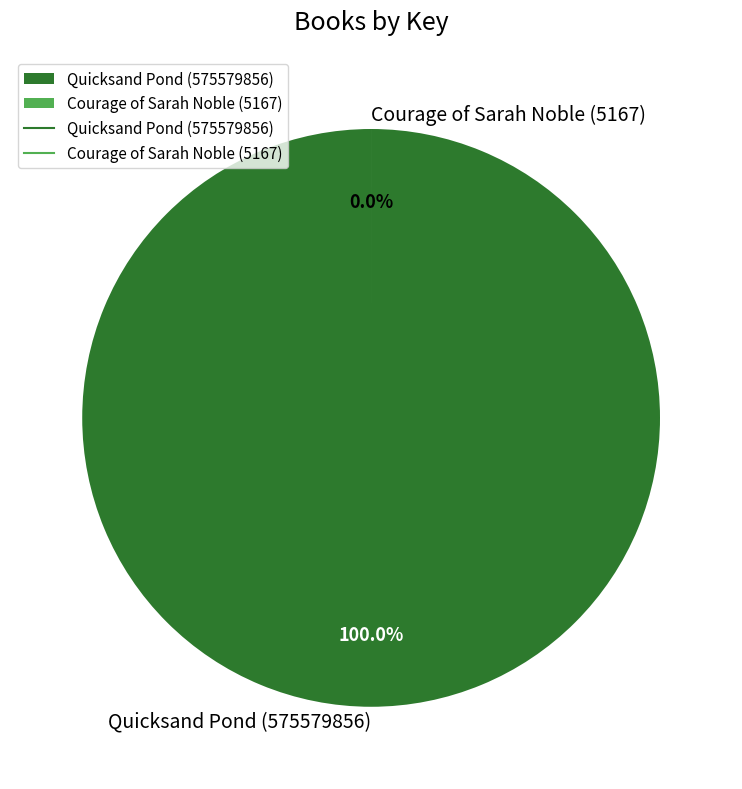

How many segments does this pie chart have?

2